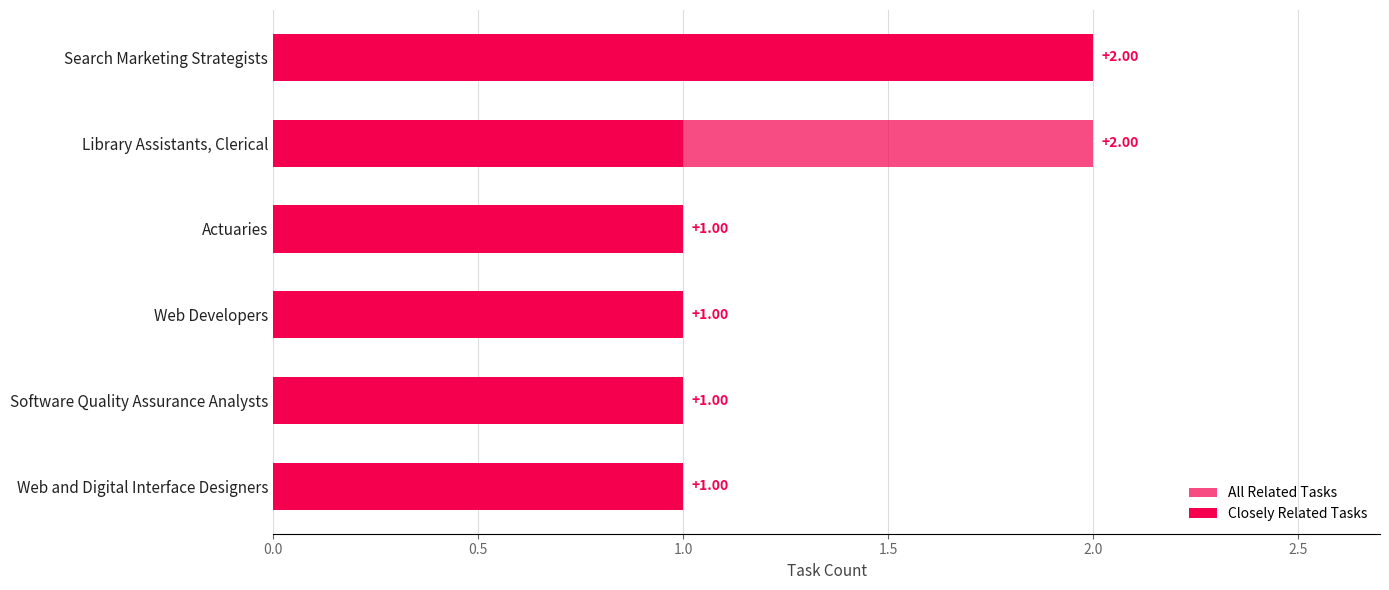

Reading right to left, extract all data points from this chart.

All Related Tasks: 1	1	1	1	2	2
Closely Related Tasks: 1	1	1	1	1	2